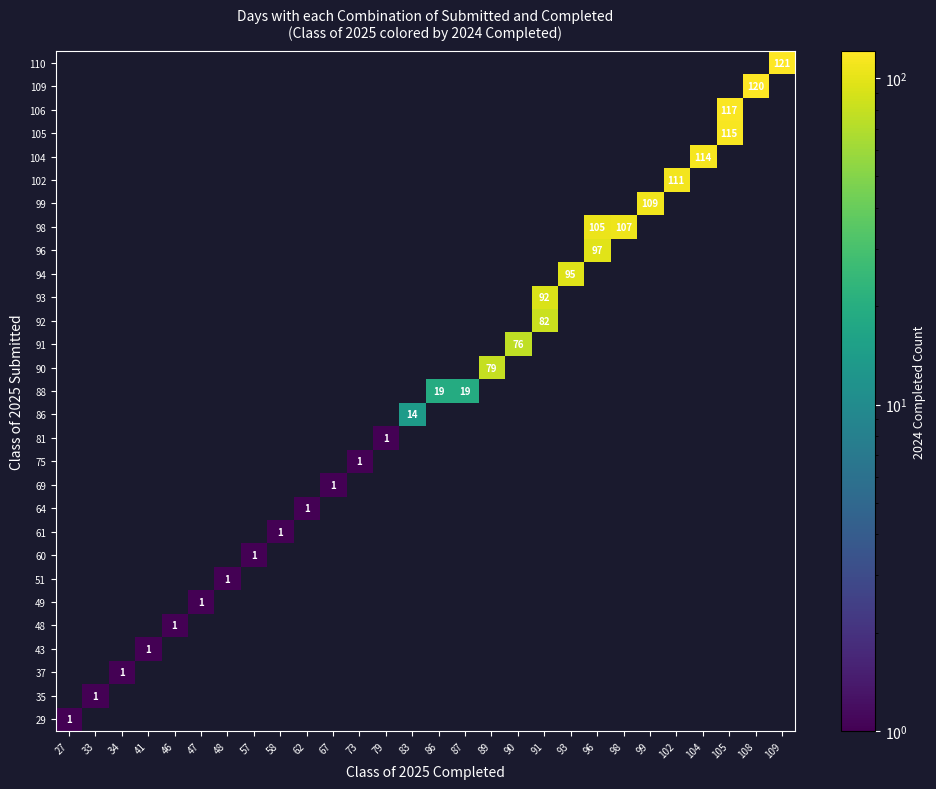

True or false: 99 has a value of 69 at 99.

False